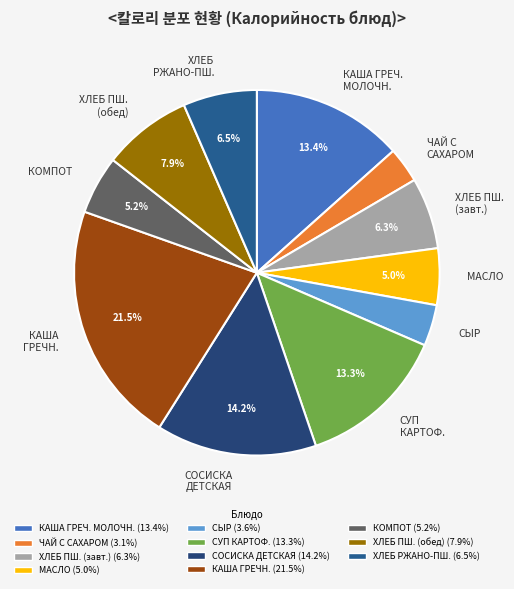

Which has a higher value, ЧАЙ С САХАРОМ or МАСЛО?

МАСЛО